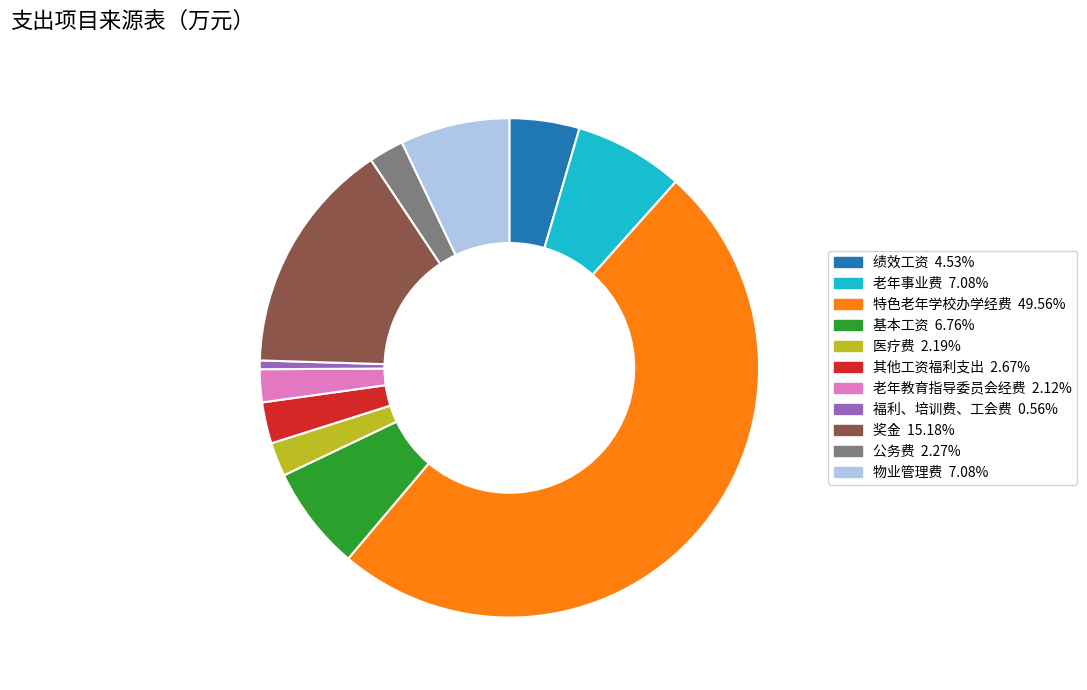

Combined, do 特色老年学校办学经费 and 基本工资 account for over 50%?

Yes